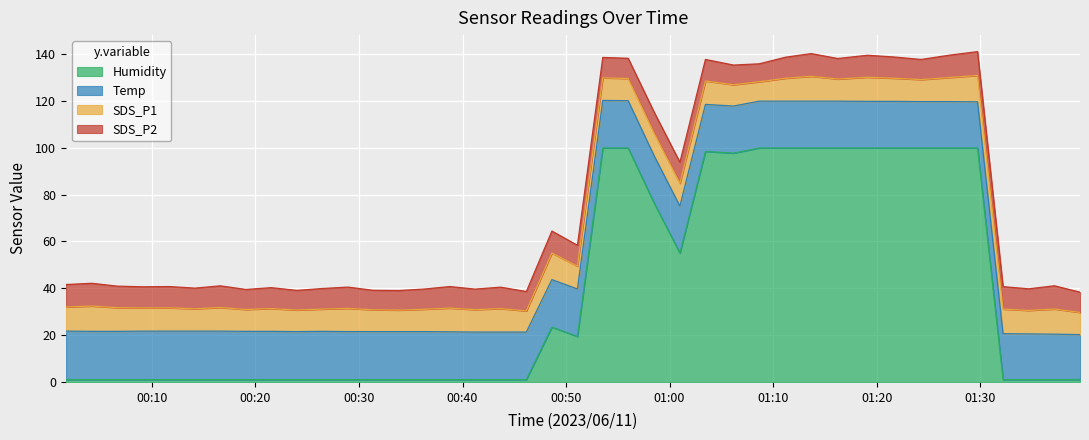

The SDS_P1 series shows 4.3 at 6. True or false?

False